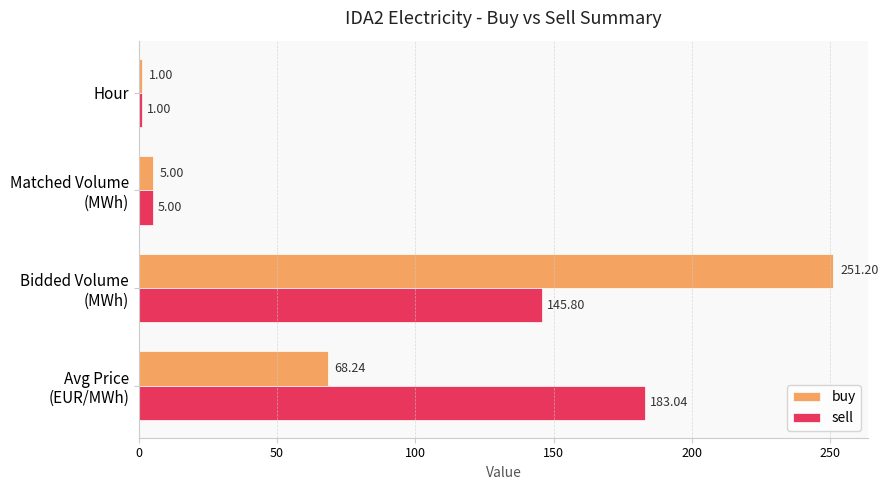

What is the greatest value displayed?

251.2